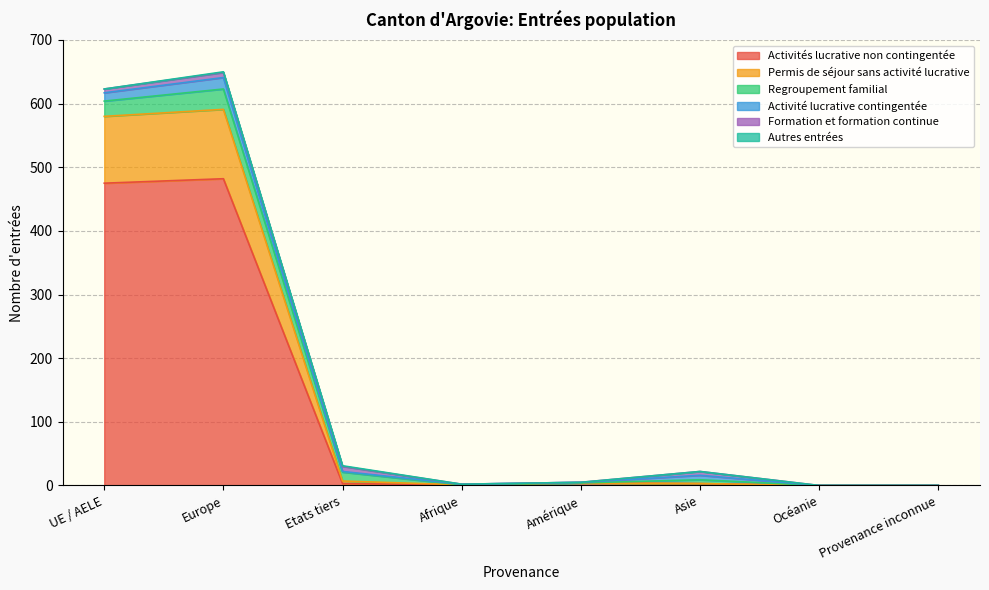

What is the label of the 6th point from the left?

Asie